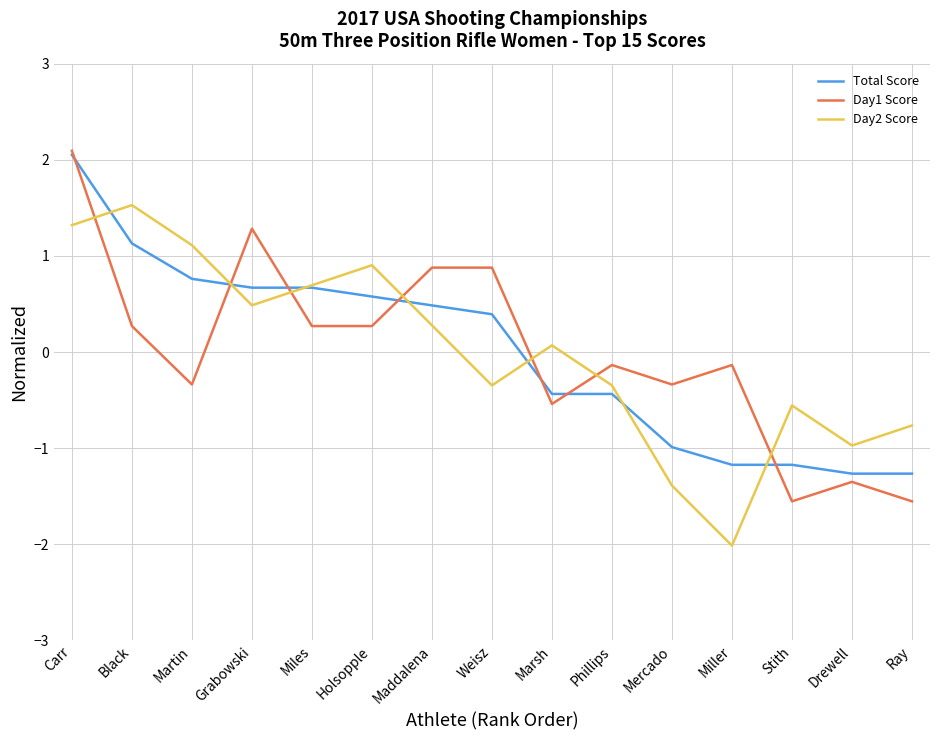

Where is Day2 Score nearest to the value 0?

Marsh